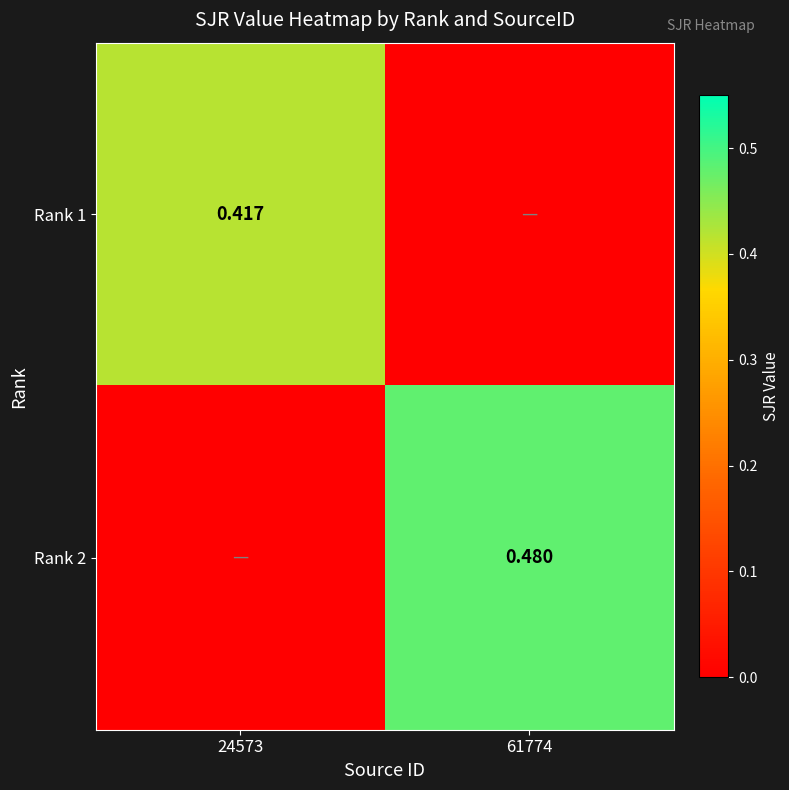

True or false: Rank 2 has a value of 0.0 at 24573.

True